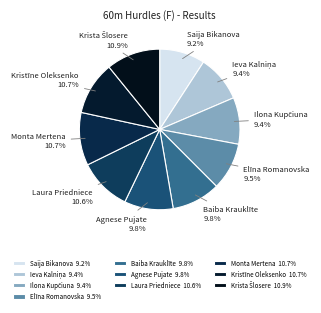

Which slice is the smallest?

Saija Bikanova